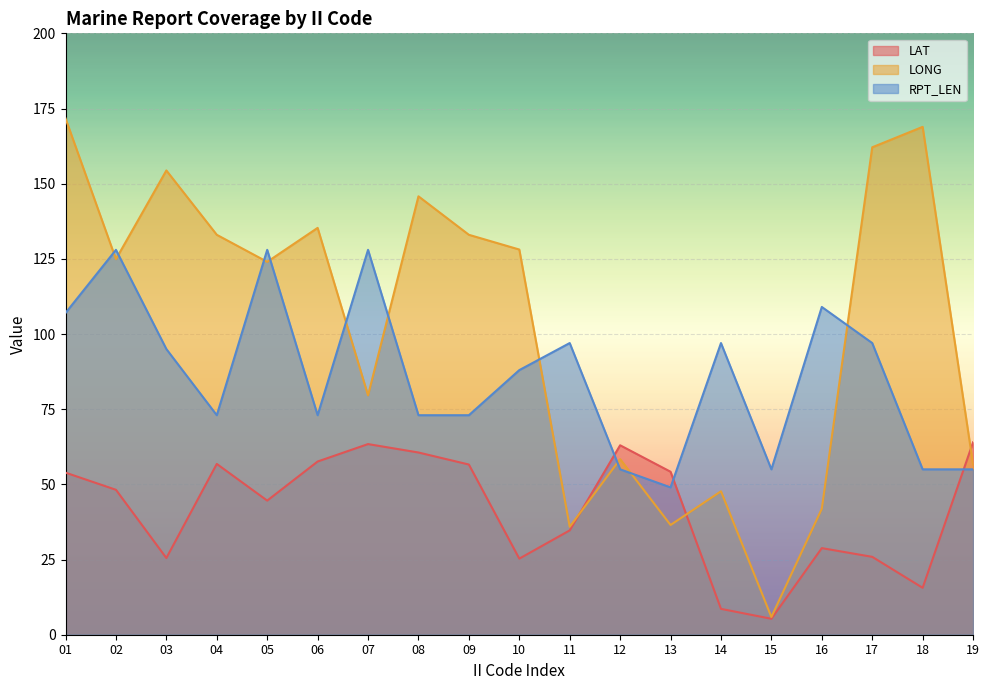

Reading left to right, what are all the values shown in this chart?

LAT: 01=53.9	02=48.2	03=25.5	04=56.8	05=44.6	06=57.6	07=63.4	08=60.6	09=56.6	10=25.3	11=34.7	12=63.0	13=54.2	14=8.6	15=5.3	16=28.8	17=25.9	18=15.6	19=64.0
LONG: 01=171.7	02=124.9	03=154.4	04=133.0	05=124.0	06=135.3	07=79.6	08=145.8	09=133.0	10=128.1	11=35.9	12=58.4	13=36.5	14=47.7	15=5.9	16=41.9	17=162.1	18=168.9	19=56.6
RPT_LEN: 01=107.0	02=128.0	03=95.0	04=73.0	05=128.0	06=73.0	07=128.0	08=73.0	09=73.0	10=88.0	11=97.0	12=55.0	13=49.0	14=97.0	15=55.0	16=109.0	17=97.0	18=55.0	19=55.0